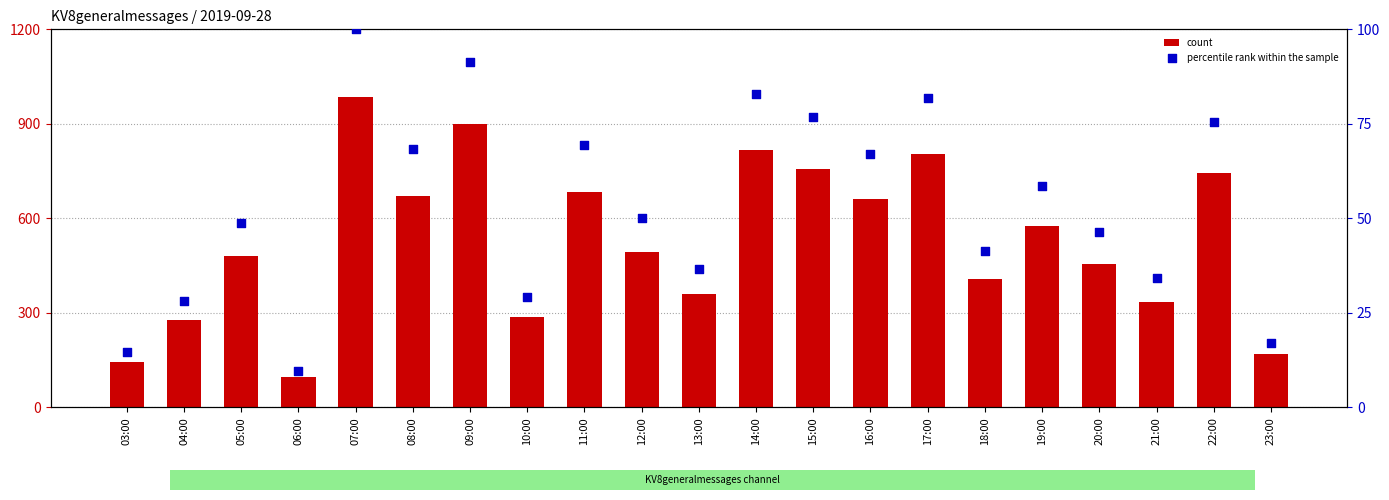

At which category is the sum across all series the highest?

07:00